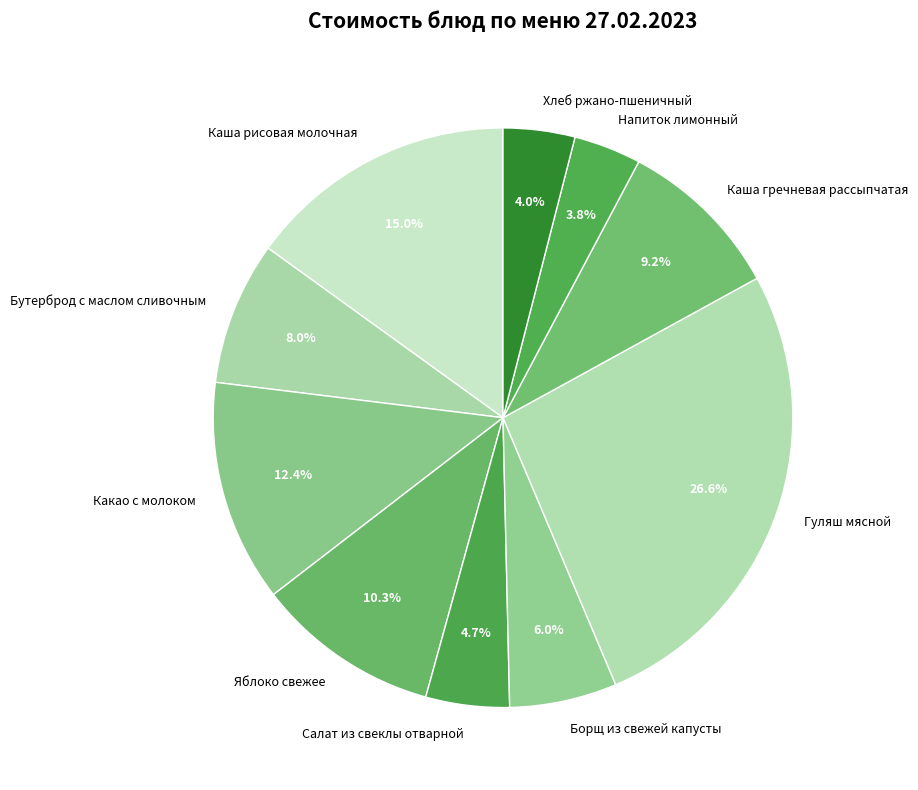

Does any single category account for the majority?

No